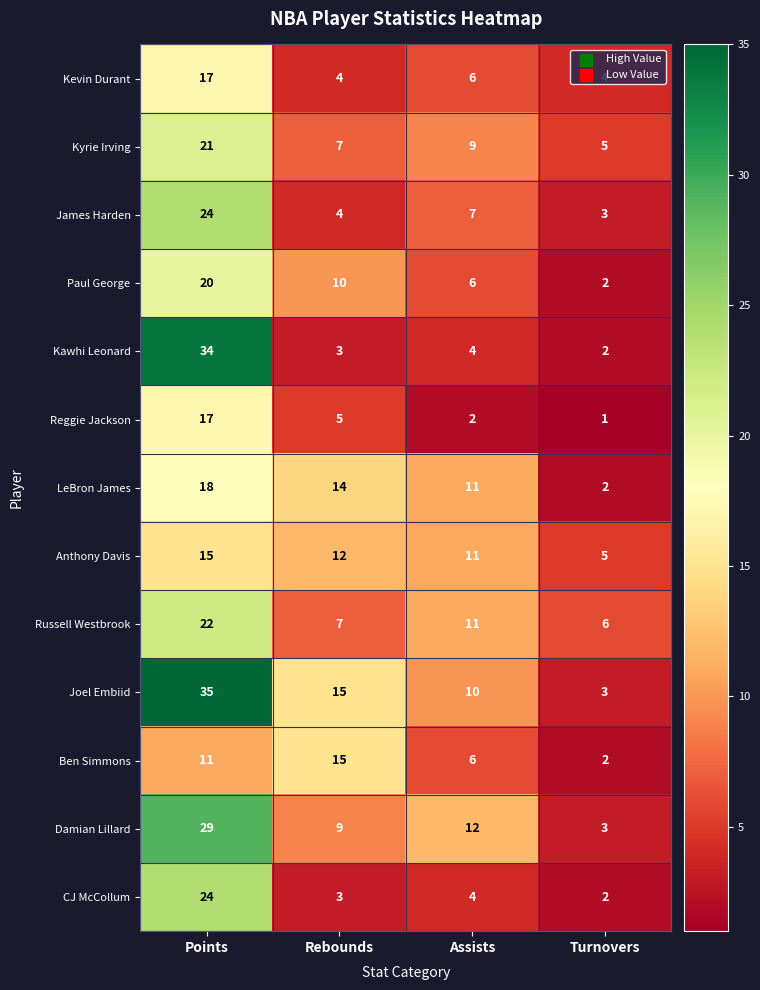

What is the difference between the highest and lowest values at Assists?

10